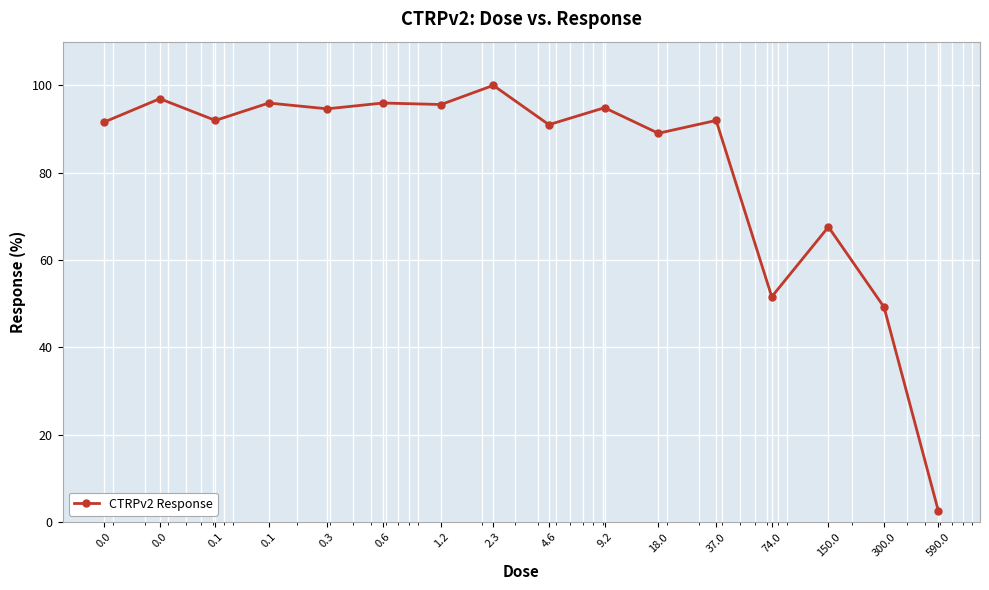

What is the value of the 14th point from the left?

67.6